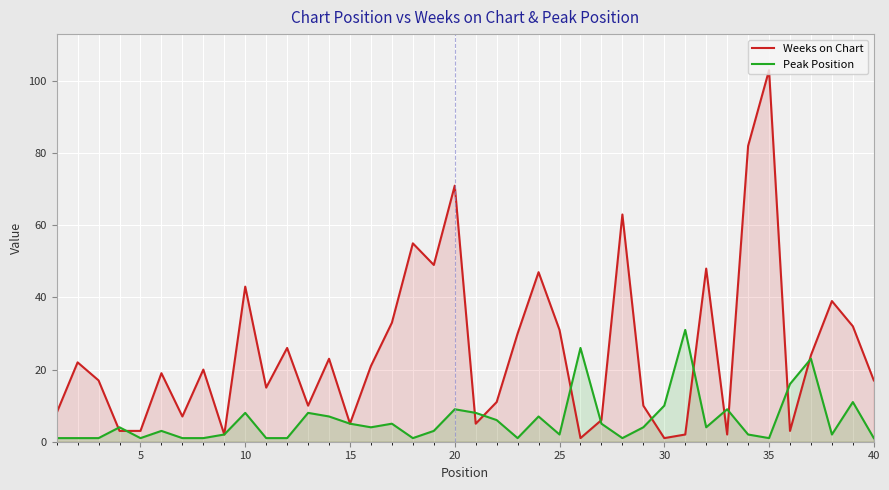

What is the difference between the maximum and second lowest values in the Peak Position series?

30